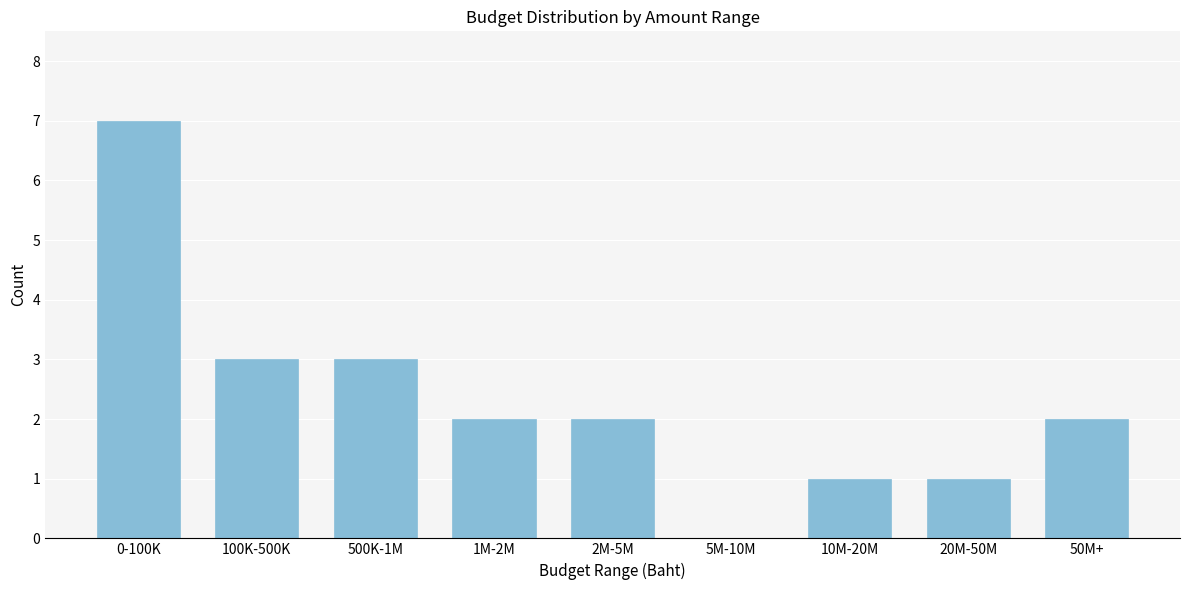

Reading left to right, what are all the values shown in this chart?

0-100K=7	100K-500K=3	500K-1M=3	1M-2M=2	2M-5M=2	5M-10M=0	10M-20M=1	20M-50M=1	50M+=2